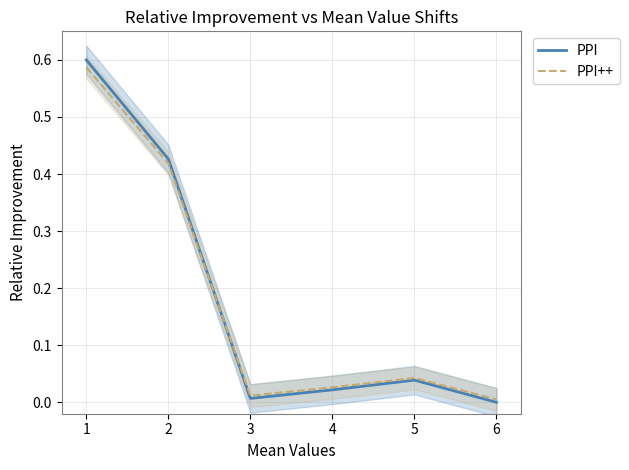

How many series are shown in this chart?

2